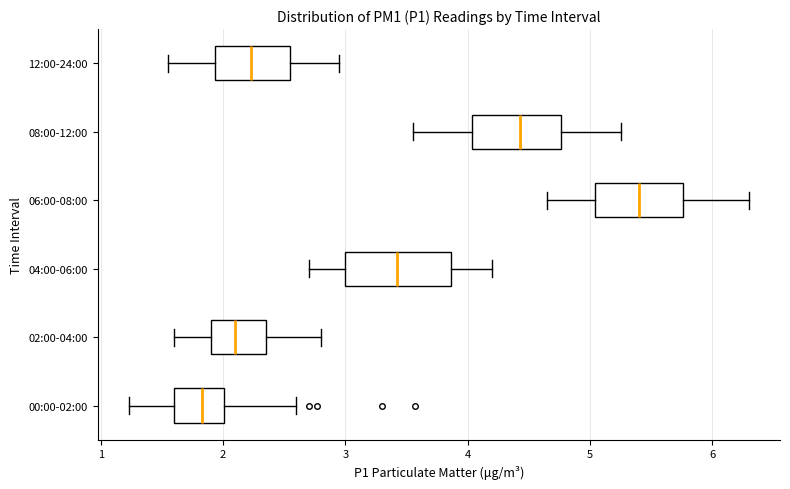

Which box has the furthest to the right median line?

06:00-08:00